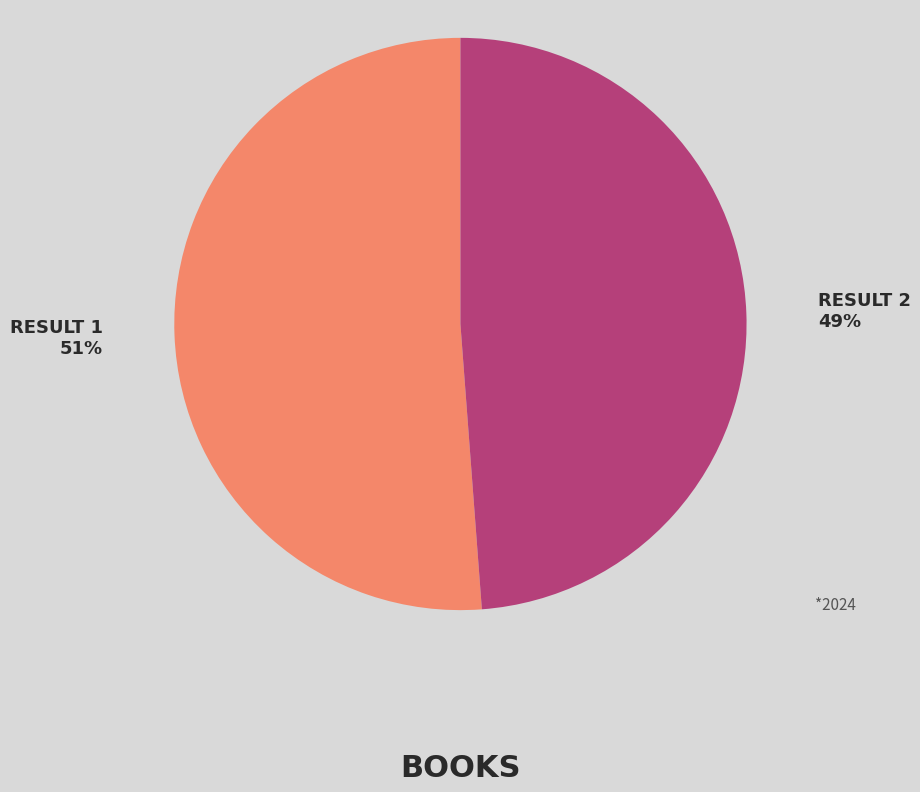

Is there any slice that represents more than half of the pie?

Yes